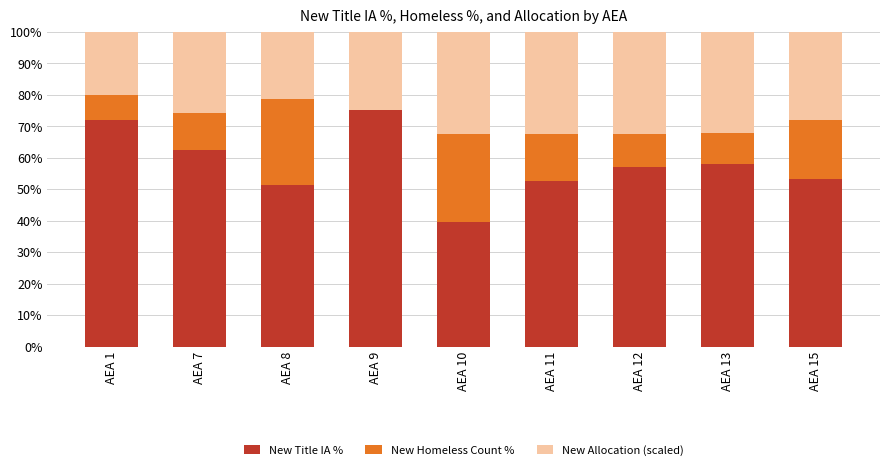

What is the maximum value for New Title IA %?

75.1